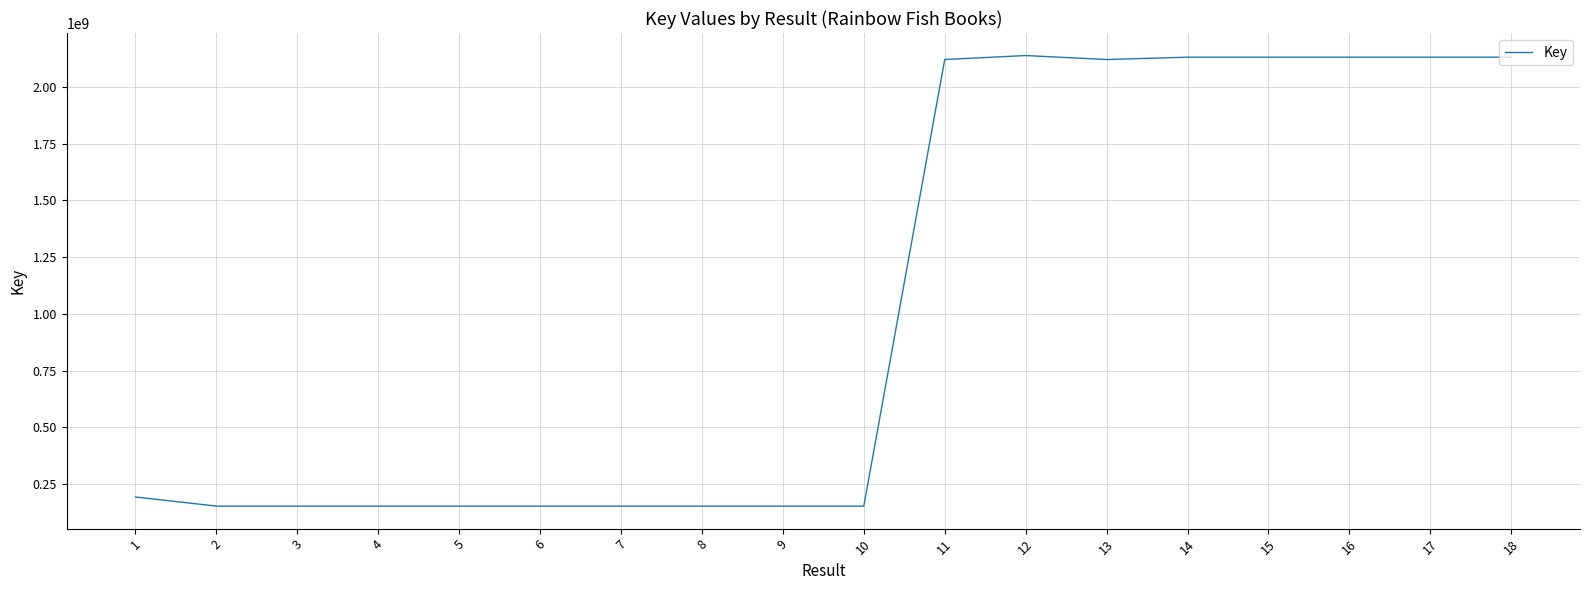

Is it true that the value at 1 is 128077421?

False